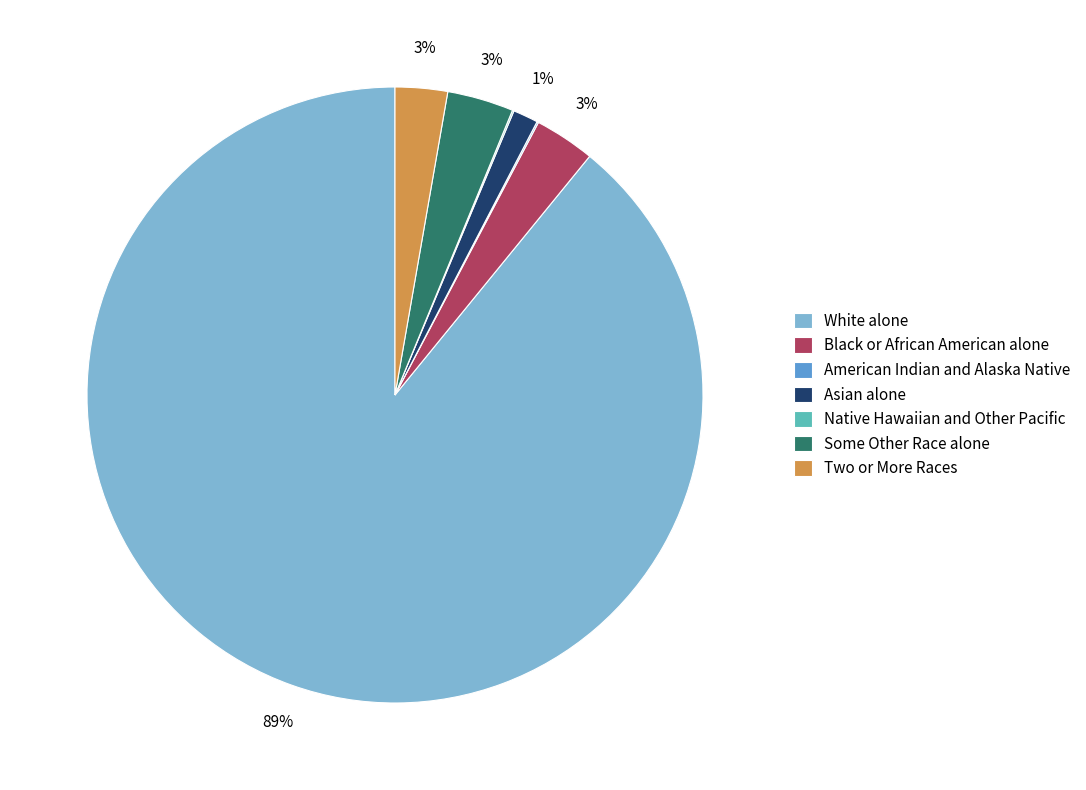

To the nearest percent, what is the average slice percentage?

14%